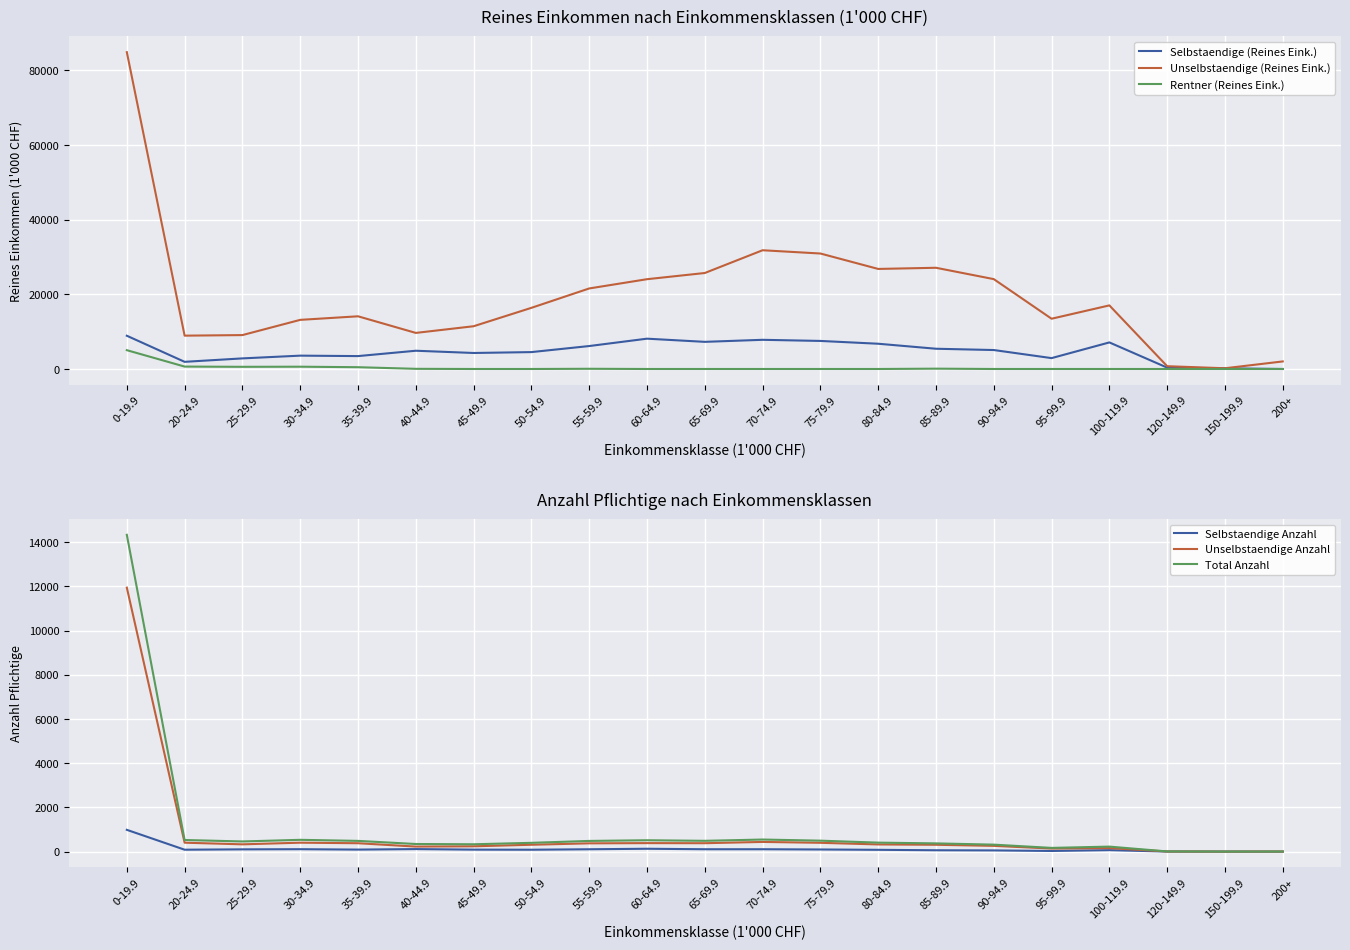

What is the label of the 12th point from the left?

70-74.9